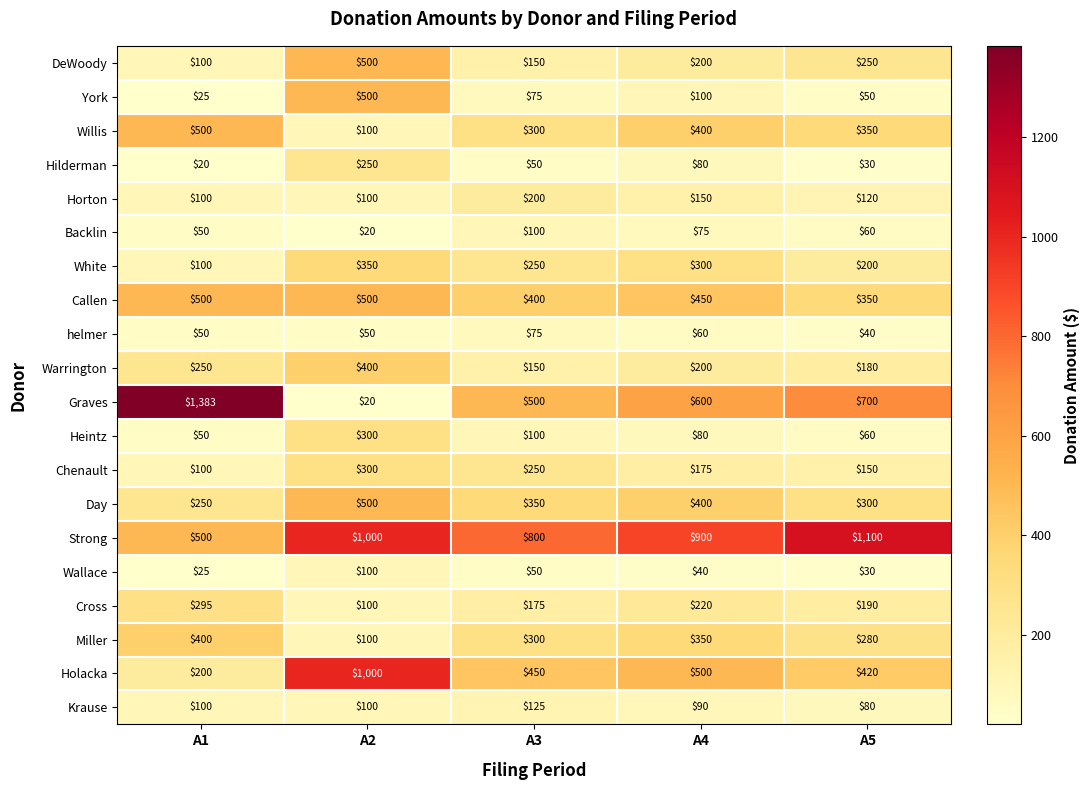

What is the difference between the Chenault values at A5 and A2?

150